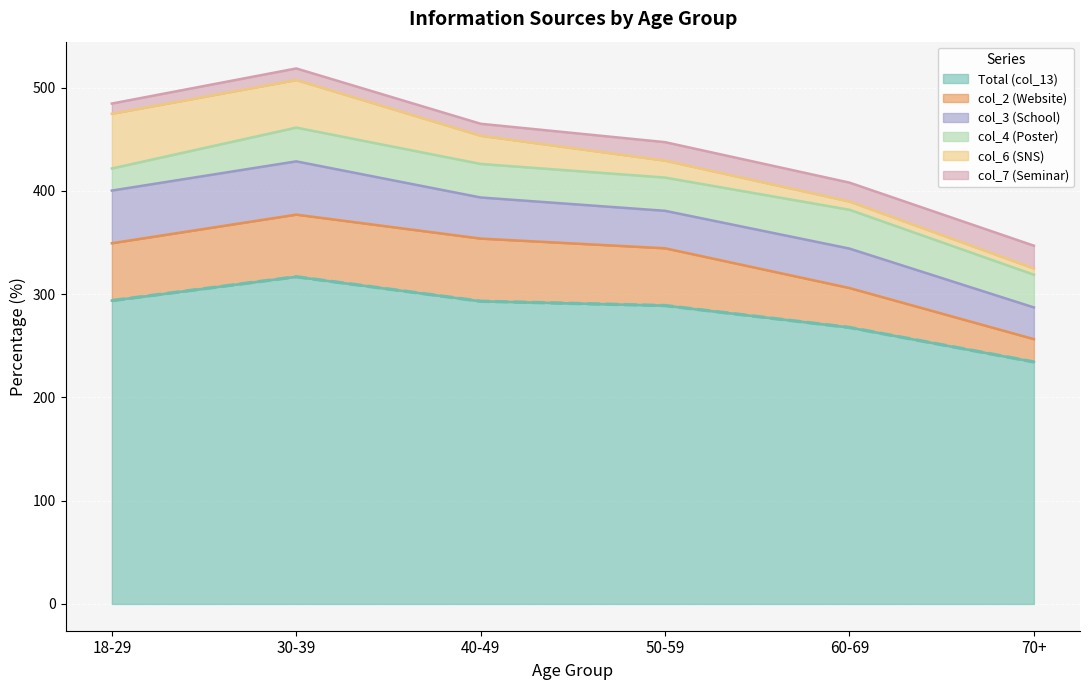

What is the value of the 3rd point from the left?

293.2